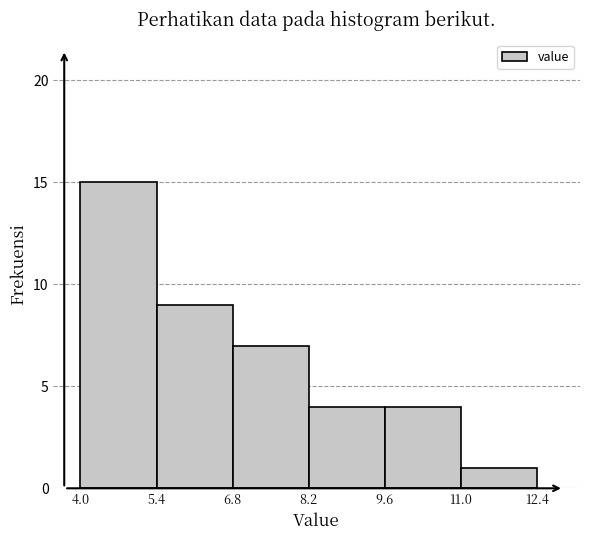

What is the height of the bar covering 6.8 to 8.2 on the x-axis? The values are not printed on the chart, so give them approximately, as read against the axis.

7